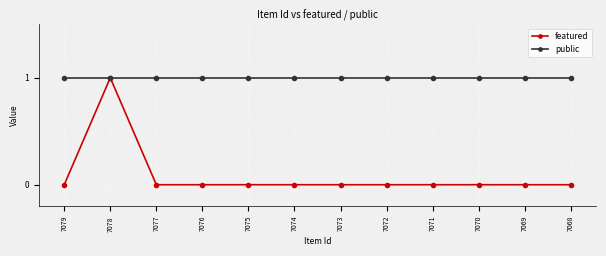

At which label does featured reach its peak?

7078